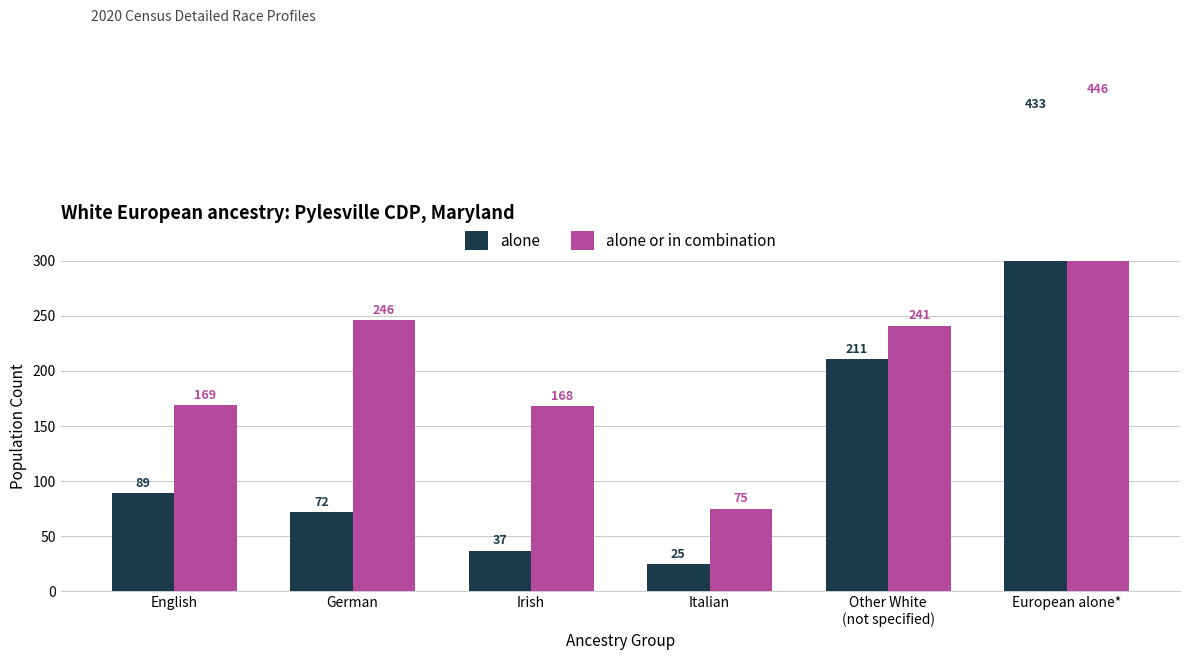

At which category is the sum across all series the highest?

European alone*